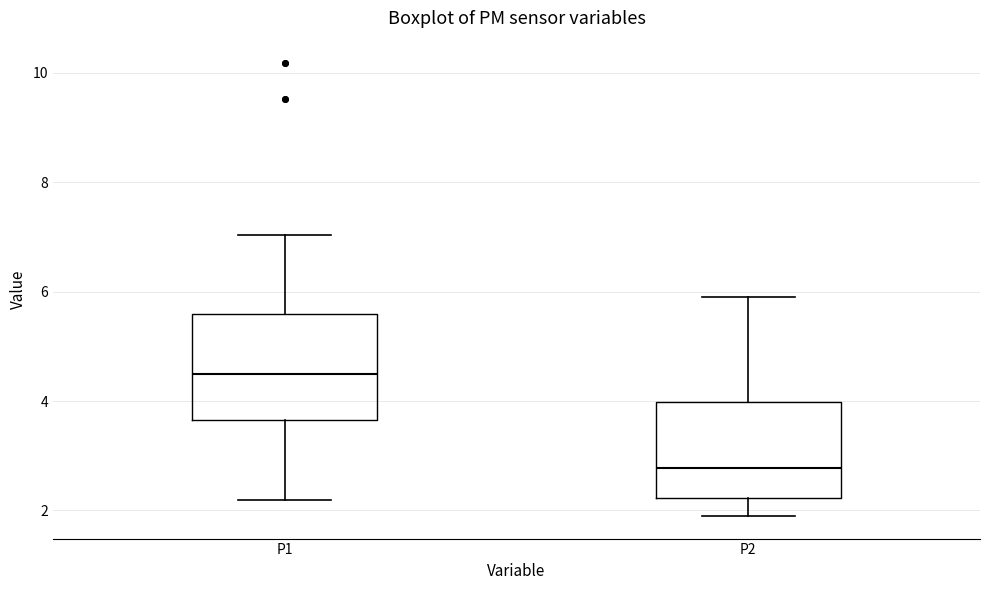

Reading left to right, read every box against the y-axis: the position of its median line, the range the box covers, and the ends of its whiskers. The values are not printed on the chart, so give them approximately, as read against the axis.

P1: median 4.4, box 3.6 to 5.6, whiskers 2.2 to 7.0
P2: median 2.8, box 2.2 to 4.0, whiskers 2.0 to 6.0